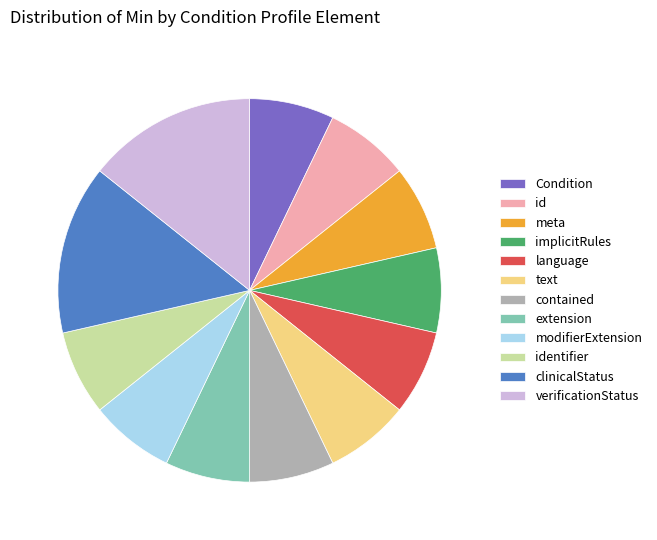

Count the number of slices in the pie.

12